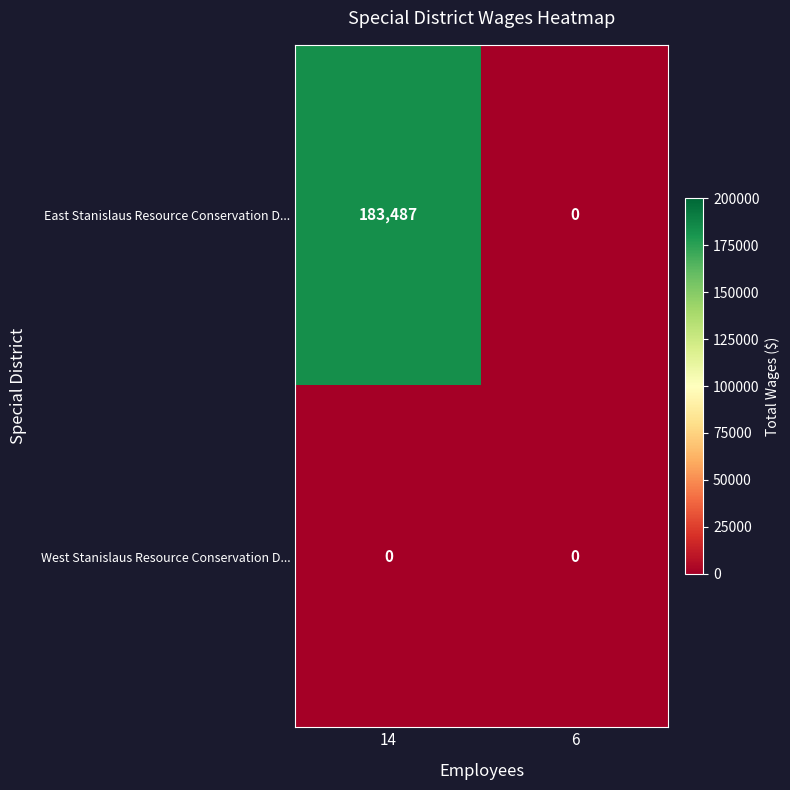

Reading left to right, list all the values displayed in this chart.

East Stanislaus Resource Conservation D...: 183487	0
West Stanislaus Resource Conservation D...: 0	0